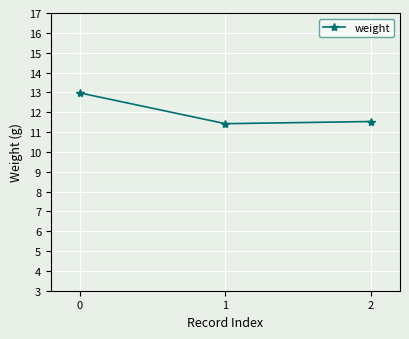

The value at 0 is 17.3. True or false?

False